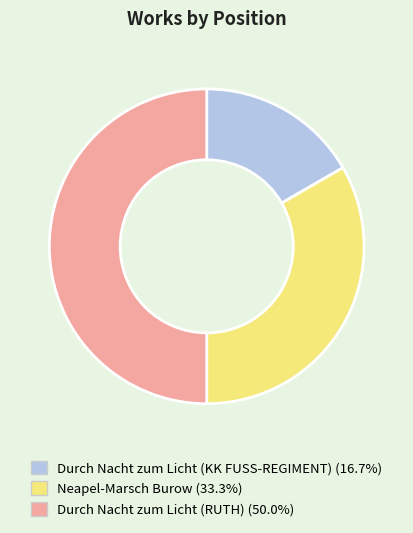

Rank the categories by value from lowest to highest.

Durch Nacht zum Licht (KK FUSS-REGIMENT), Neapel-Marsch Burow, Durch Nacht zum Licht (RUTH)